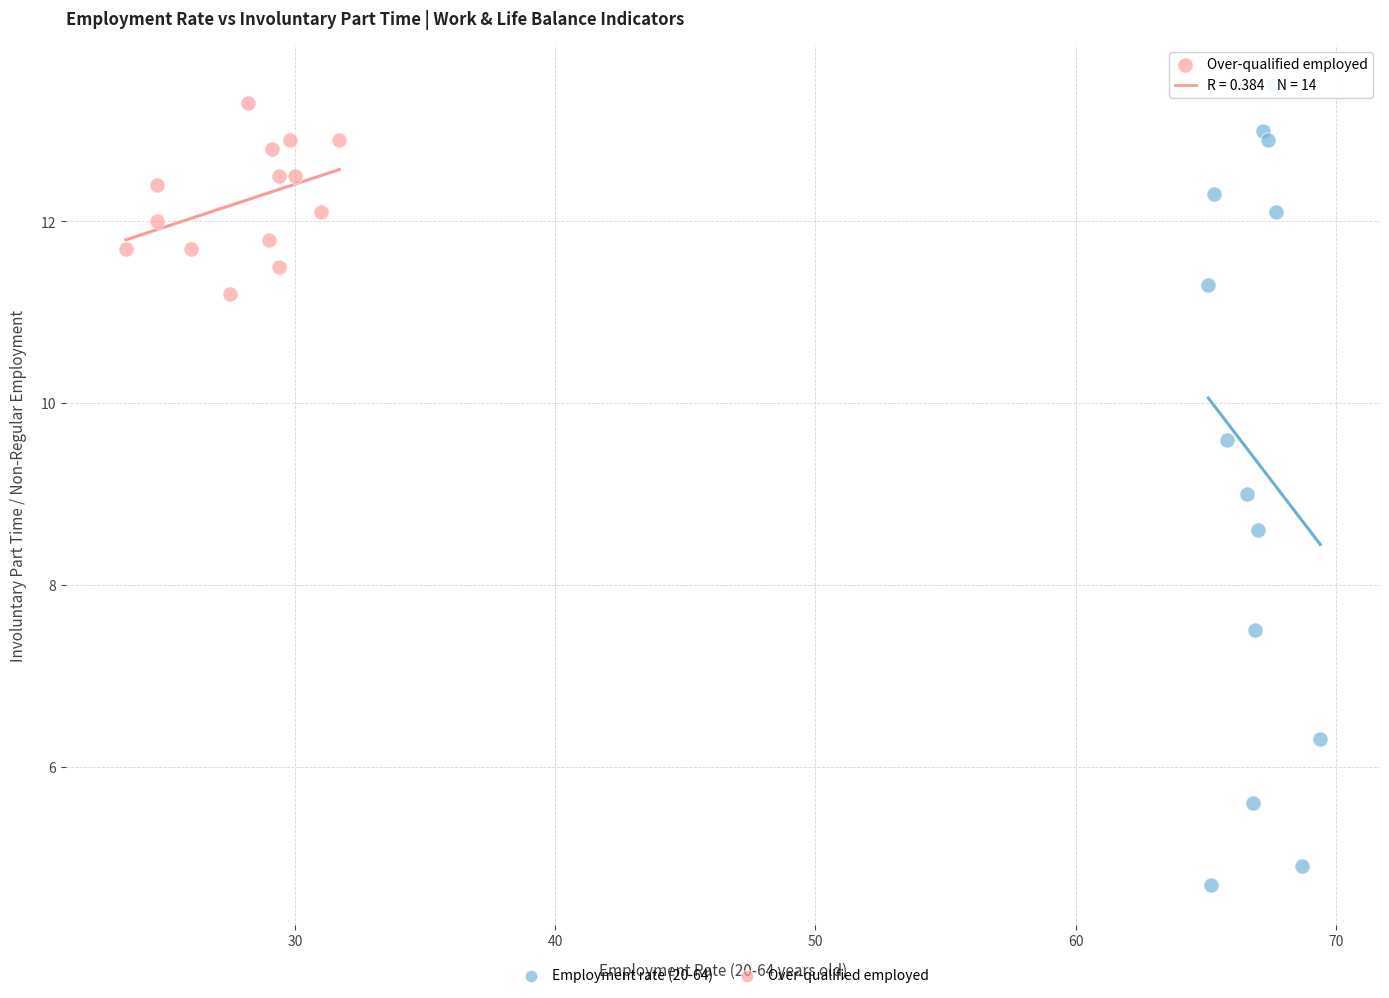

Which series has the largest Y range (max minus min)?

Employment rate (20-64)